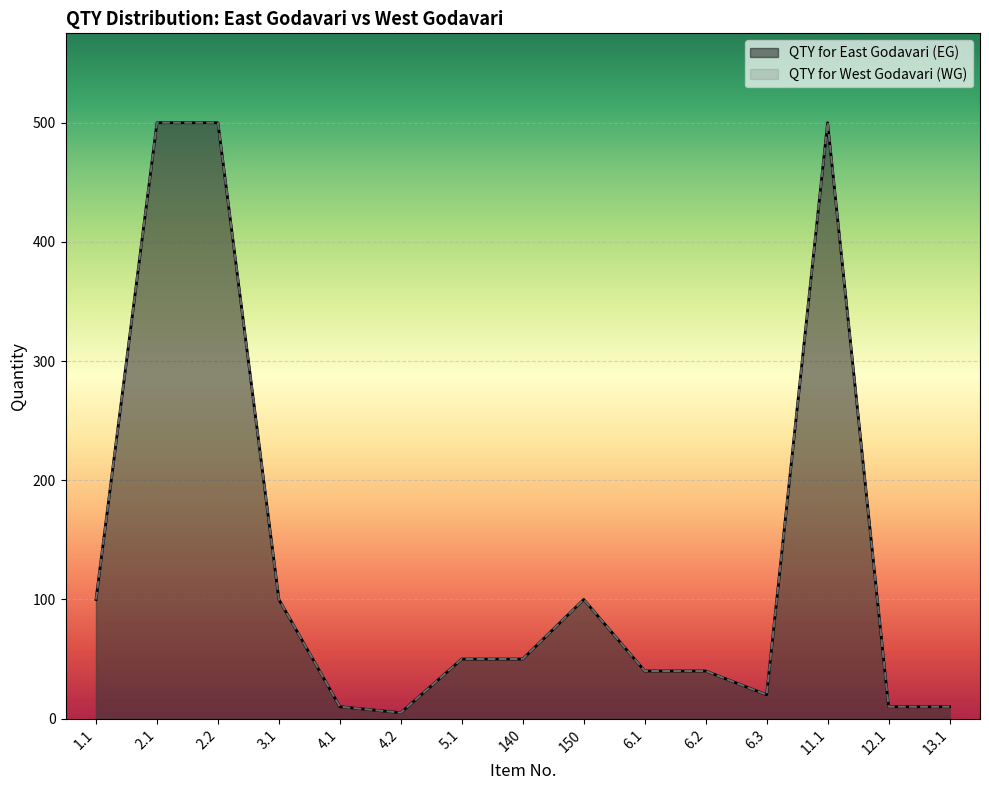

True or false: QTY for West Godavari (WG) and QTY for East Godavari (EG) cross at least once.

False